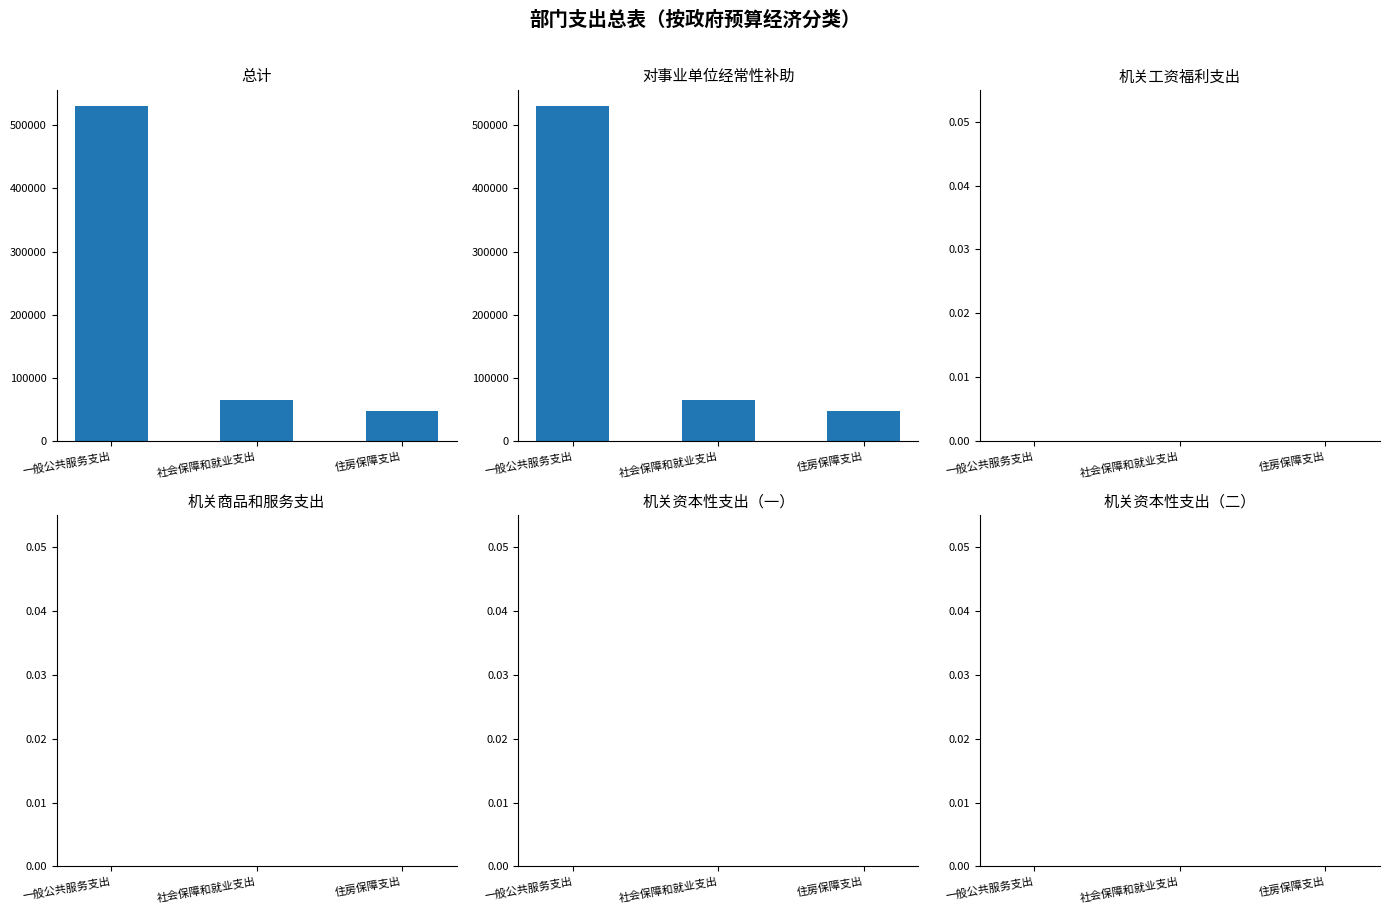

How many categories are shown in the chart?

3